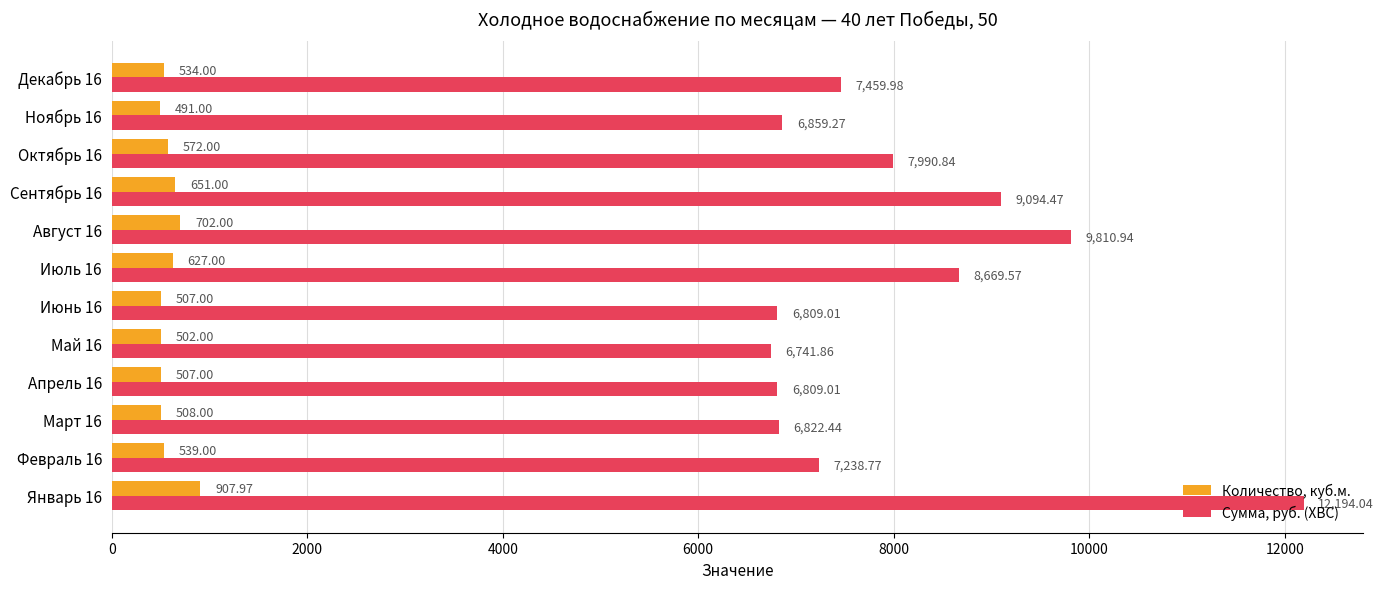

What is the total value across all series at Октябрь 16?

8562.8